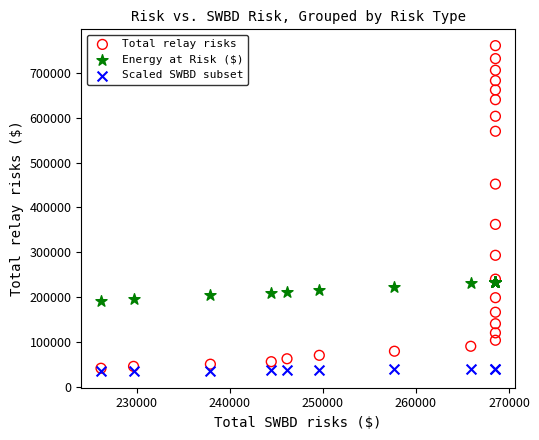

Which series reaches the minimum Y coordinate?

Scaled SWBD subset